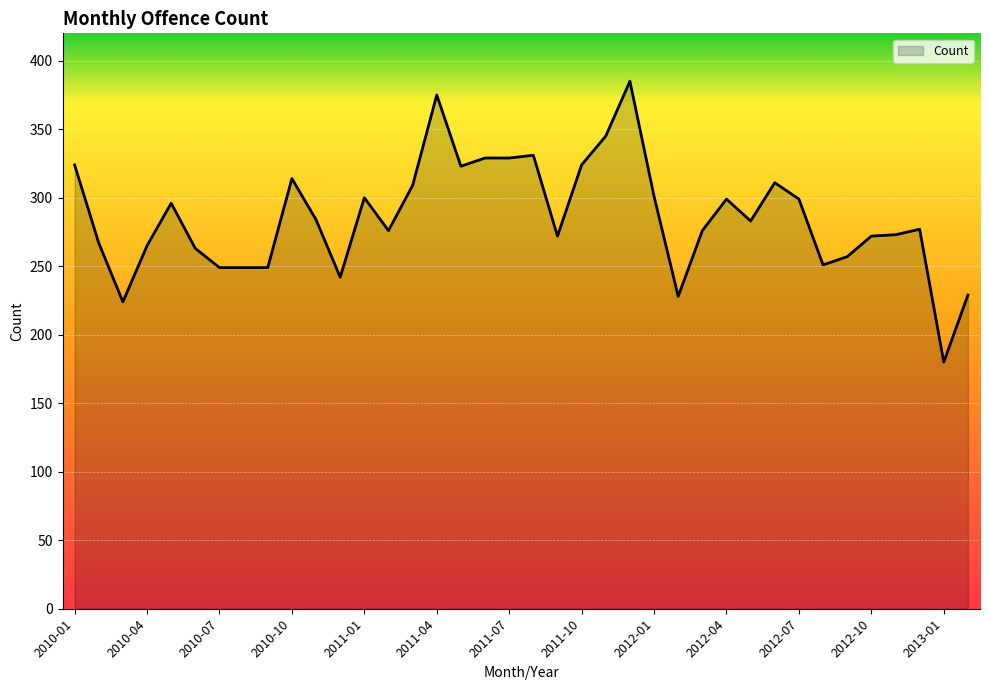

What is the minimum value shown in the chart?

180